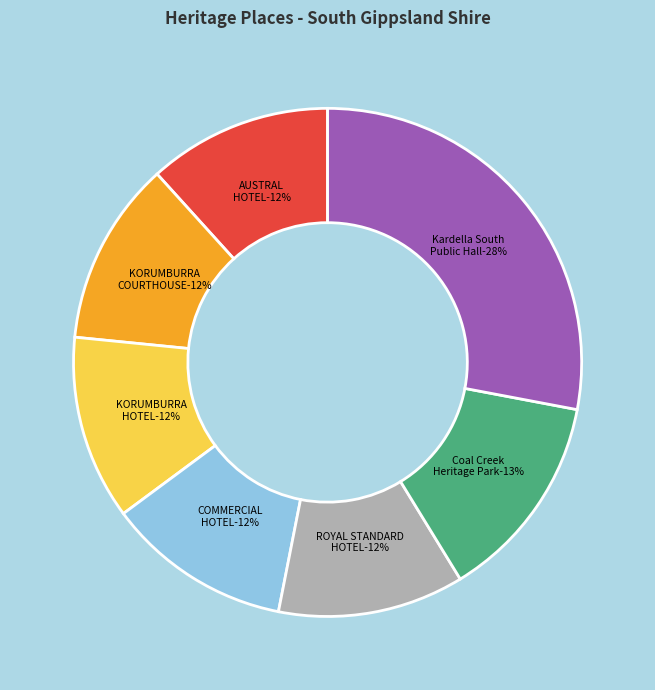

What percentage is NOT represented by AUSTRAL HOTEL?

88.3%